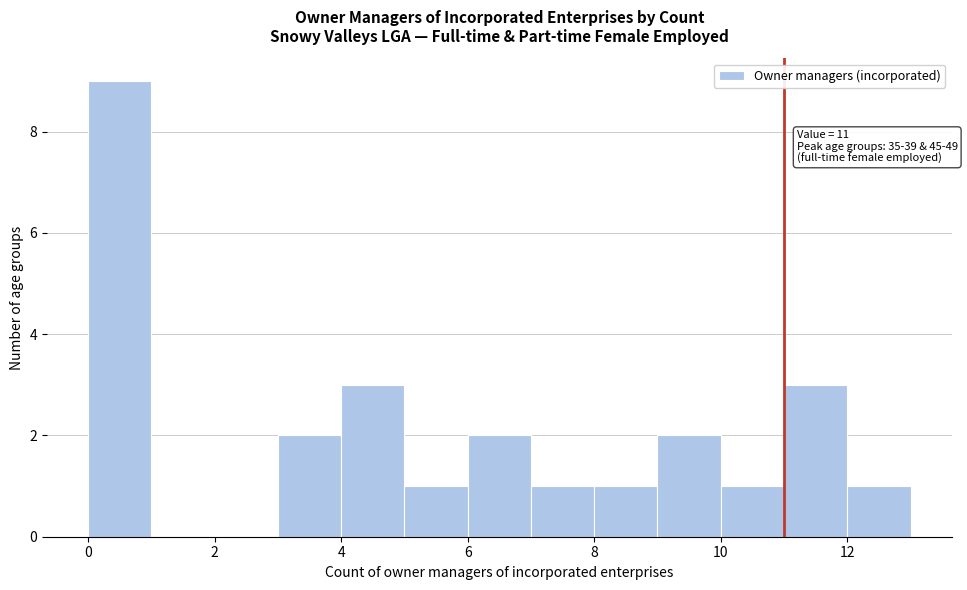

Which range on the x-axis has the tallest bar?

0 to 1